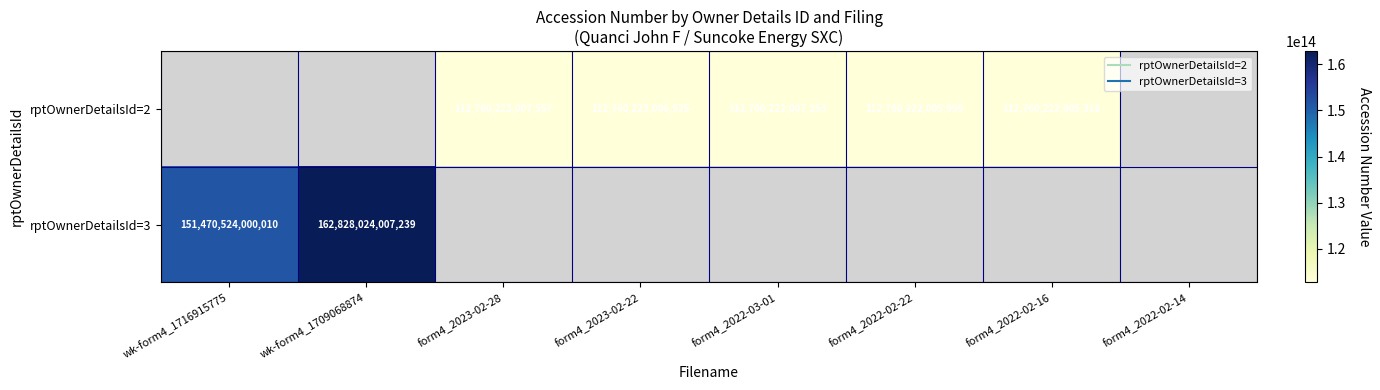

Is it true that rptOwnerDetailsId=3 equals 162828024007239.0 at wk-form4_1709068874?

True